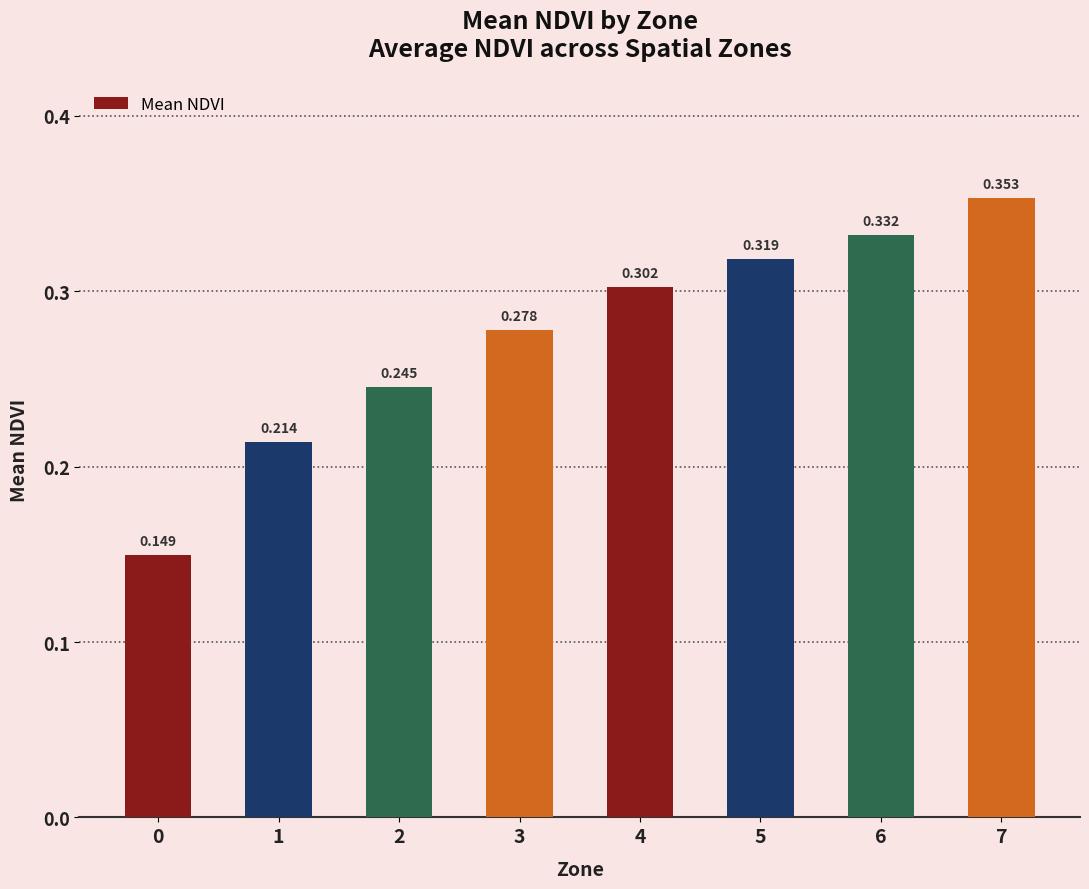

Which has a higher value, 6 or 4?

6